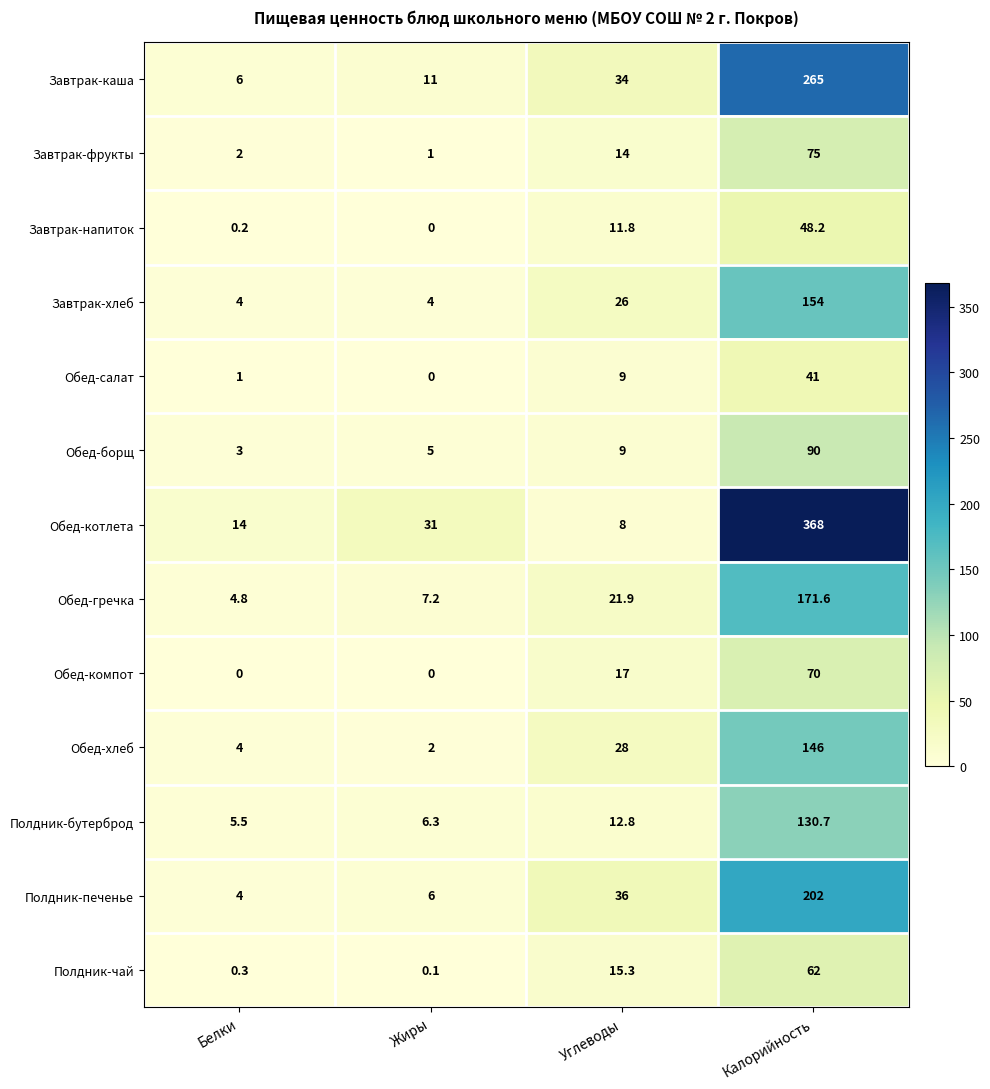

Which series has the widest spread of values?

Обед-котлета